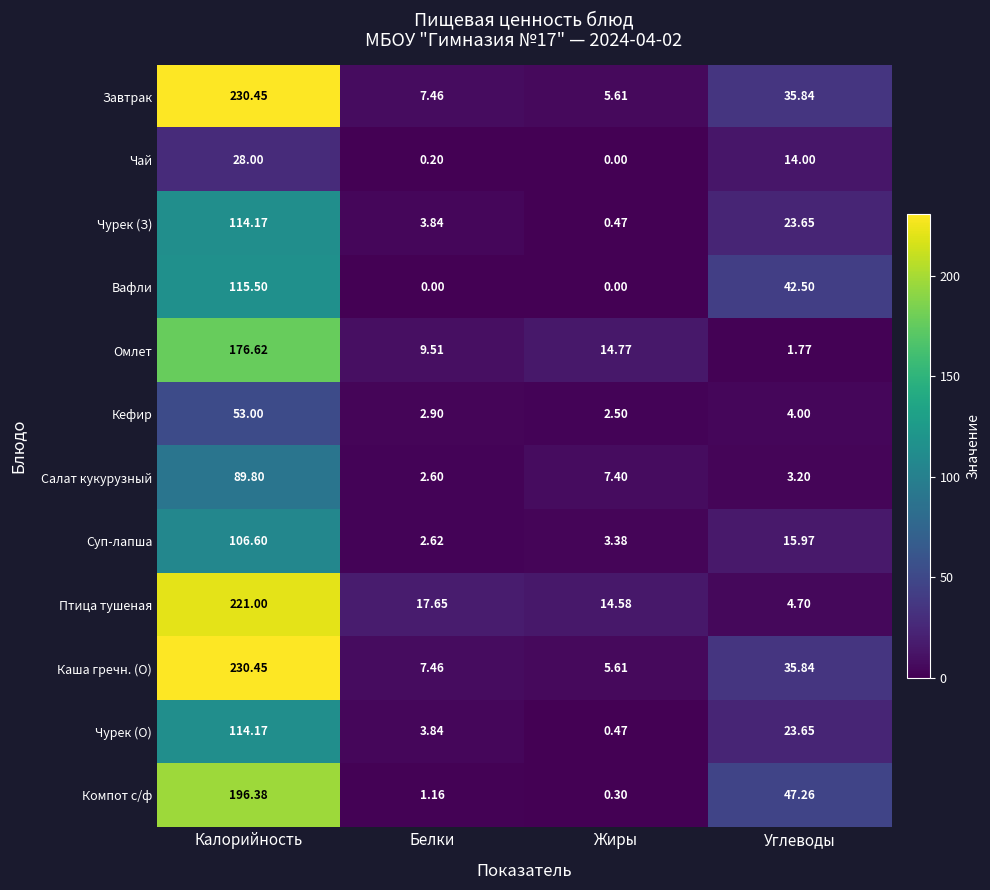

Which series changed the most between Жиры and Углеводы?

Компот с/ф